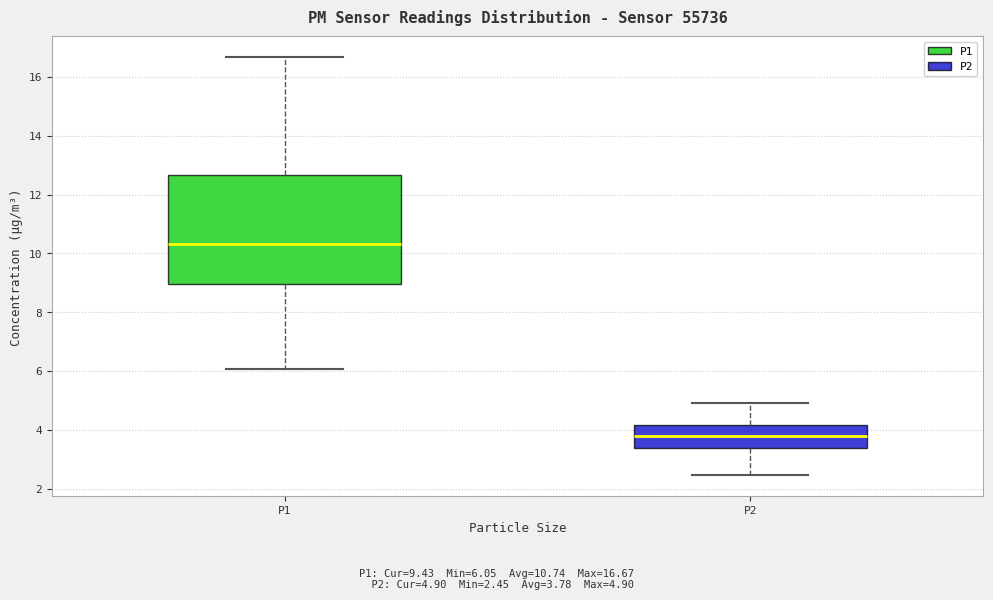

Comparing the boxes themselves (not the whiskers), which one is the tallest?

P1